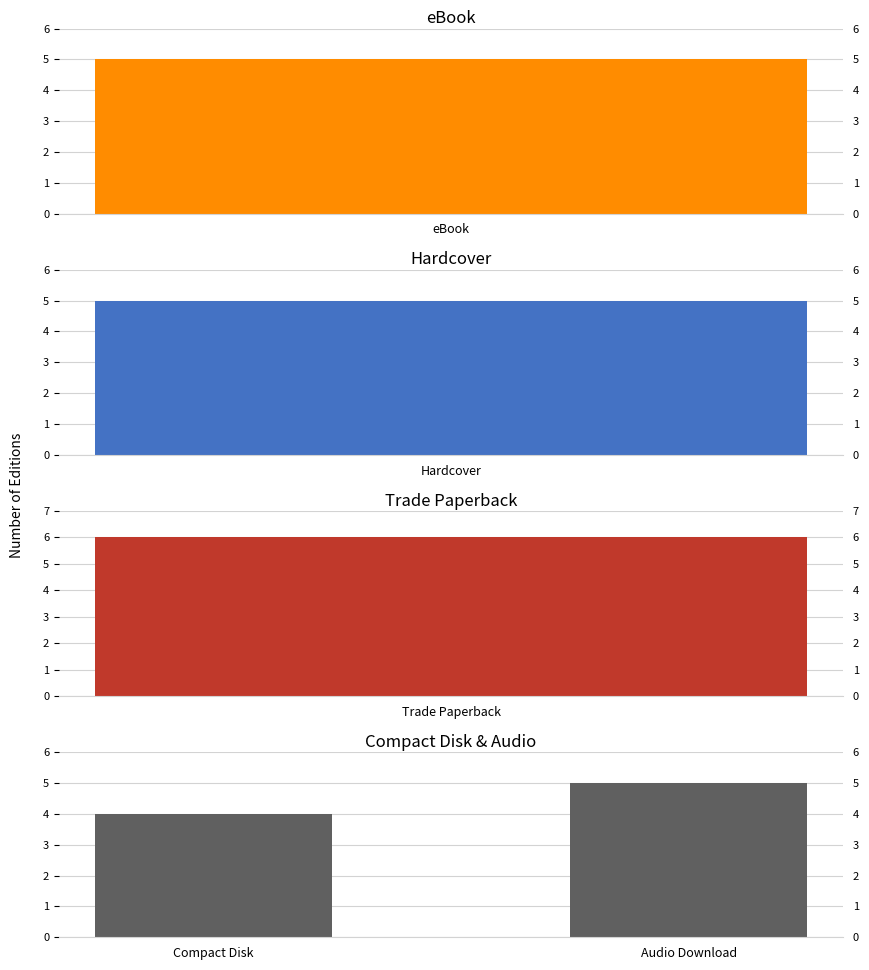

What is the minimum value shown in the chart?

4